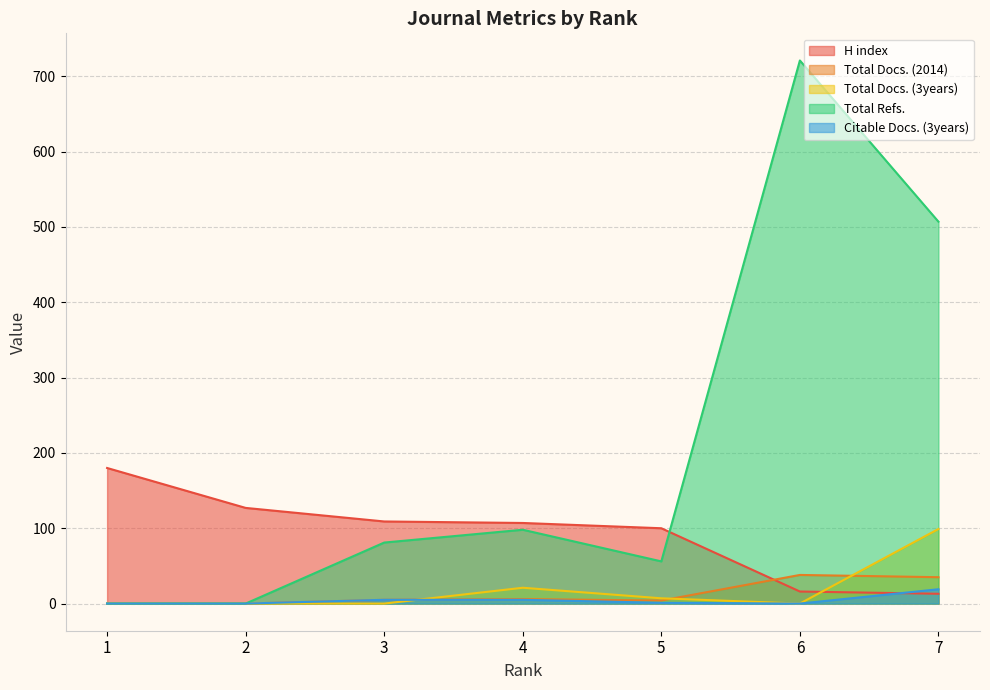

What is the difference between the second highest and second lowest values in the Total Docs. (2014) series?

35